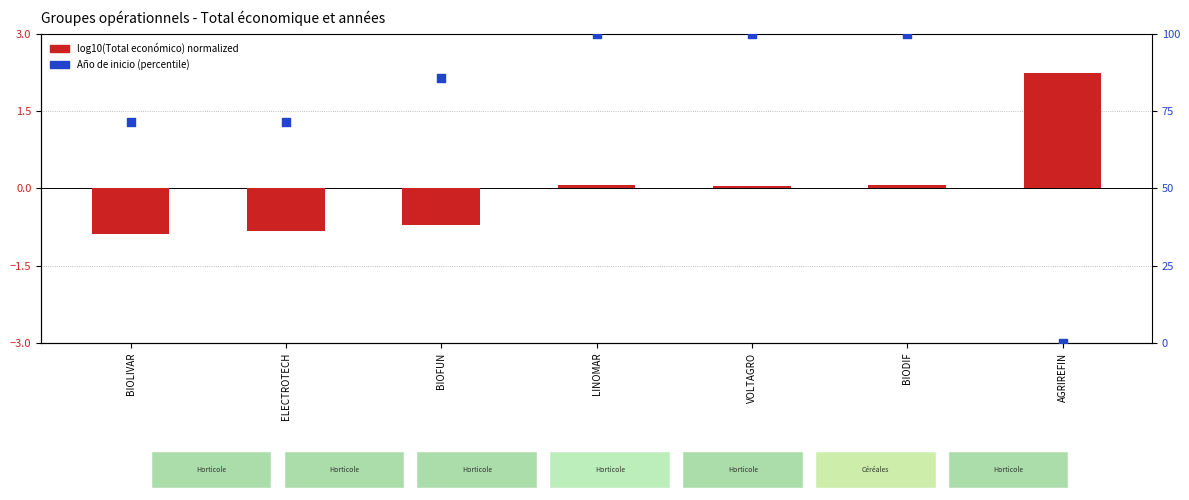

Which series reaches the maximum Y coordinate?

Año de inicio (percentile)